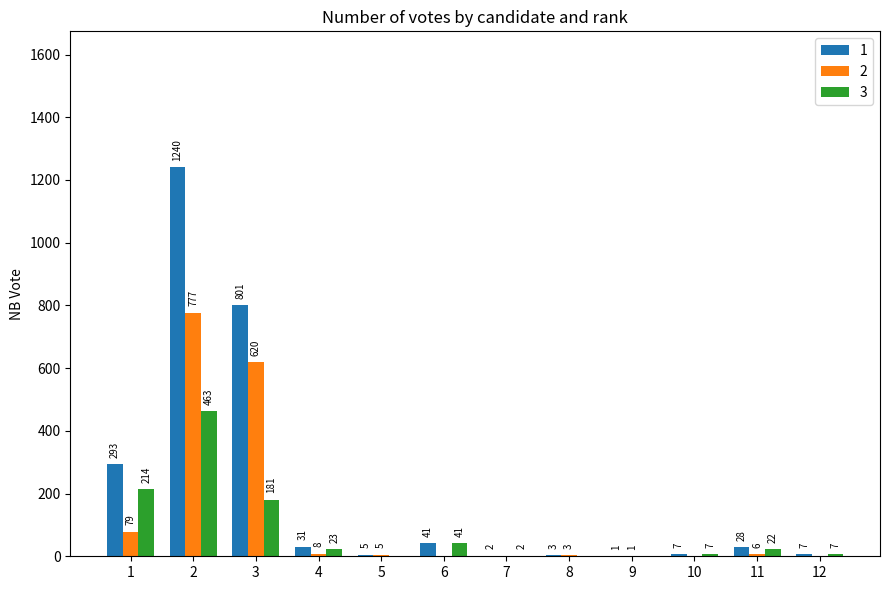

Reading left to right, extract all data points from this chart.

1: 1=293	2=1240	3=801	4=31	5=5	6=41	7=2	8=3	9=1	10=7	11=28	12=7
2: 1=79	2=777	3=620	4=8	5=5	6=0	7=0	8=3	9=1	10=0	11=6	12=0
3: 1=214	2=463	3=181	4=23	5=0	6=41	7=2	8=0	9=0	10=7	11=22	12=7